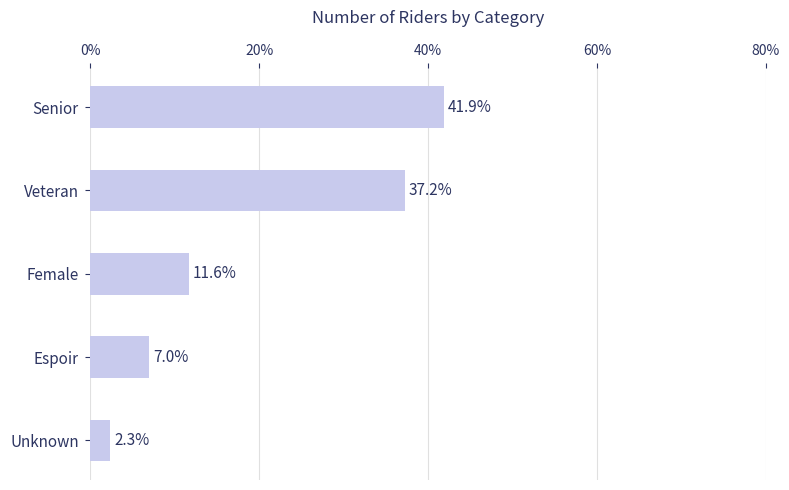

Count the number of categories in the chart.

5